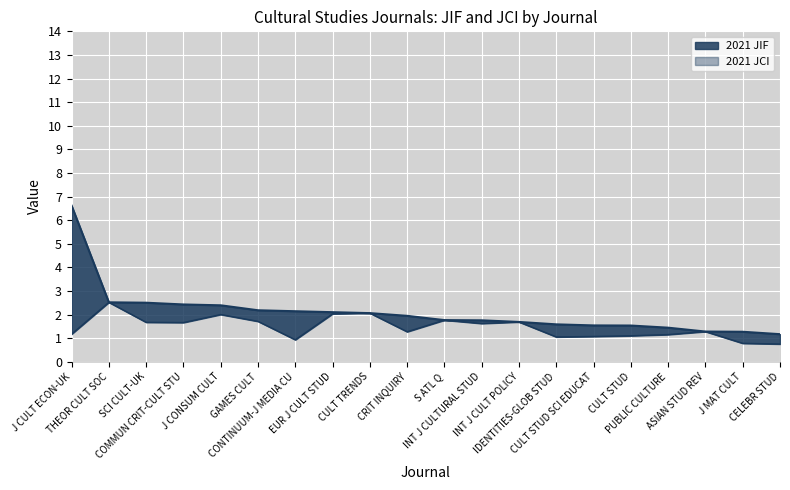

Where is the data nearest to the value 1?

IDENTITIES-GLOB STUD